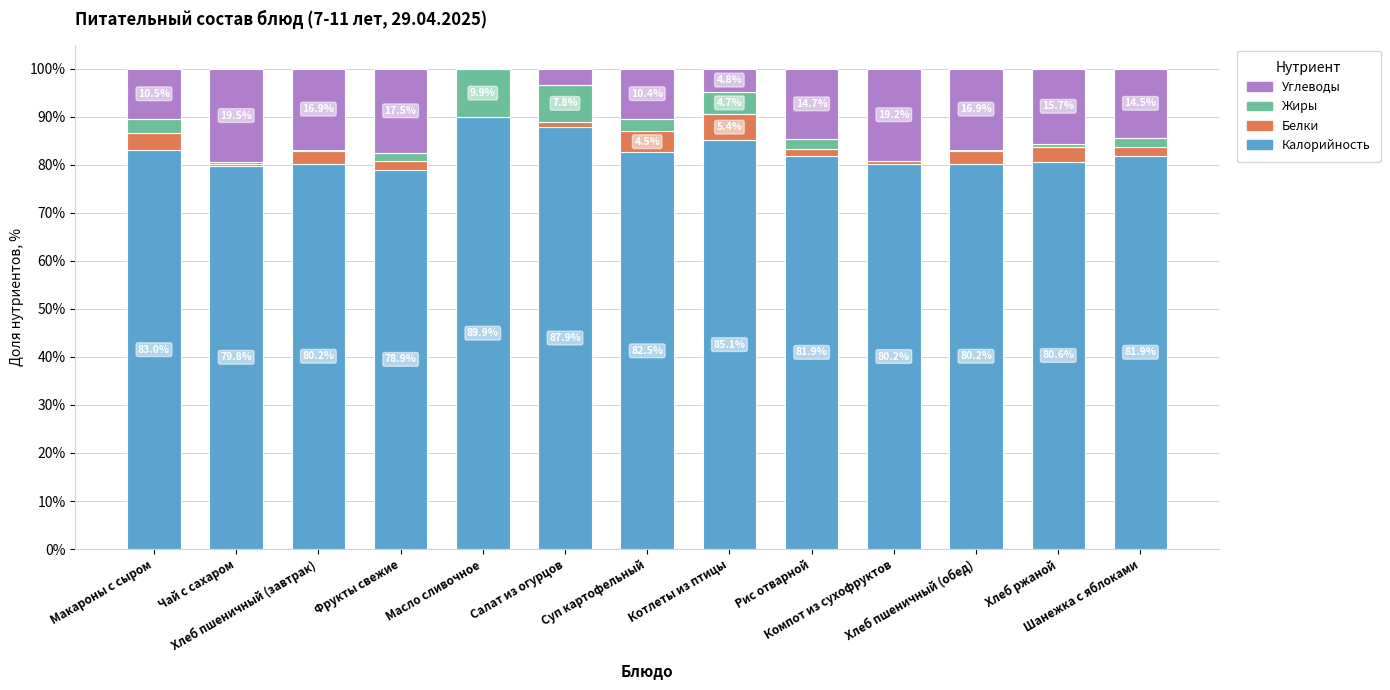

What is the maximum value for Калорийность?

89.9